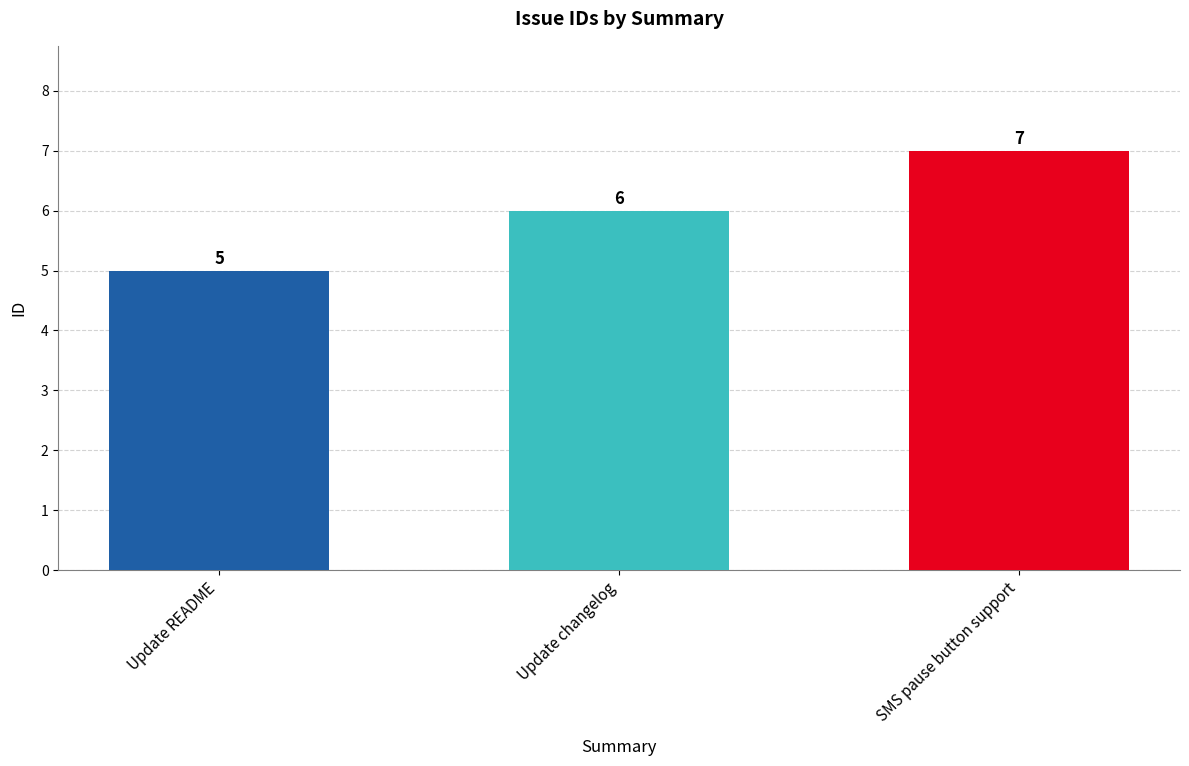

What is the value of the 3rd bar from the left?

7